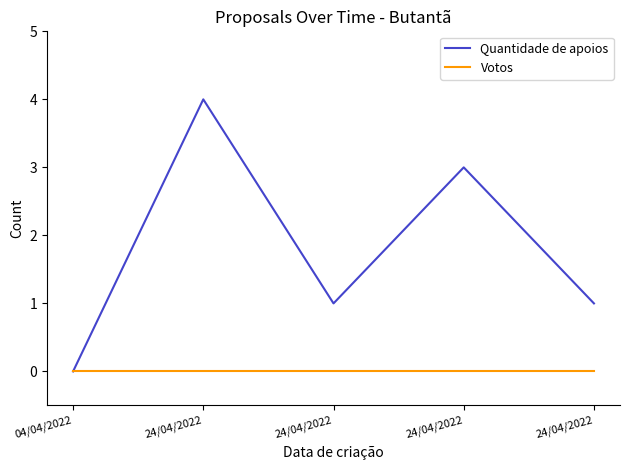

Does the chart have visible grid lines?

No